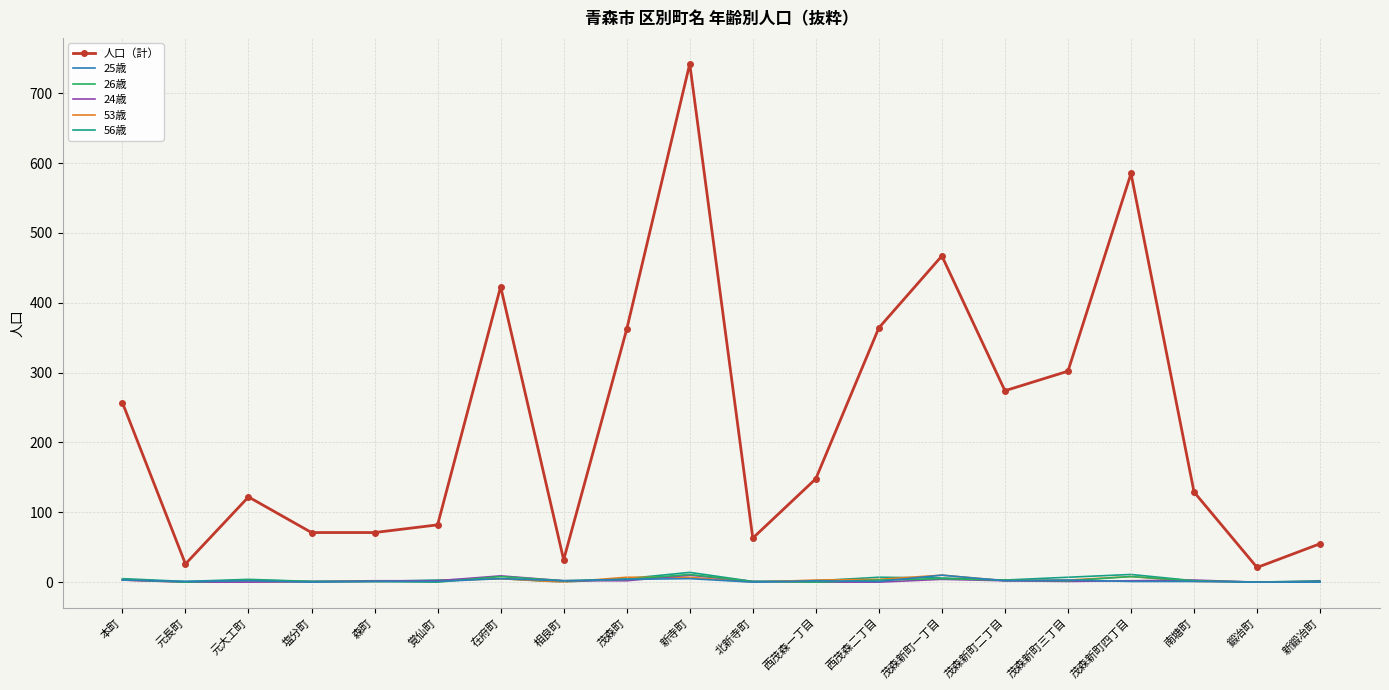

Is it true that 人口（計） equals 467 at 茂森新町一丁目?

True